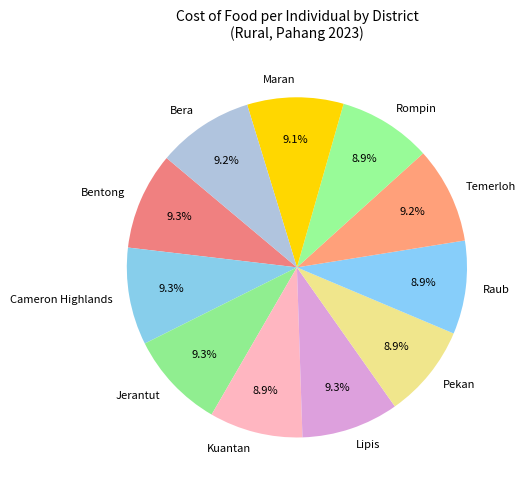

What percentage do Lipis and Jerantut together represent?

18.5%